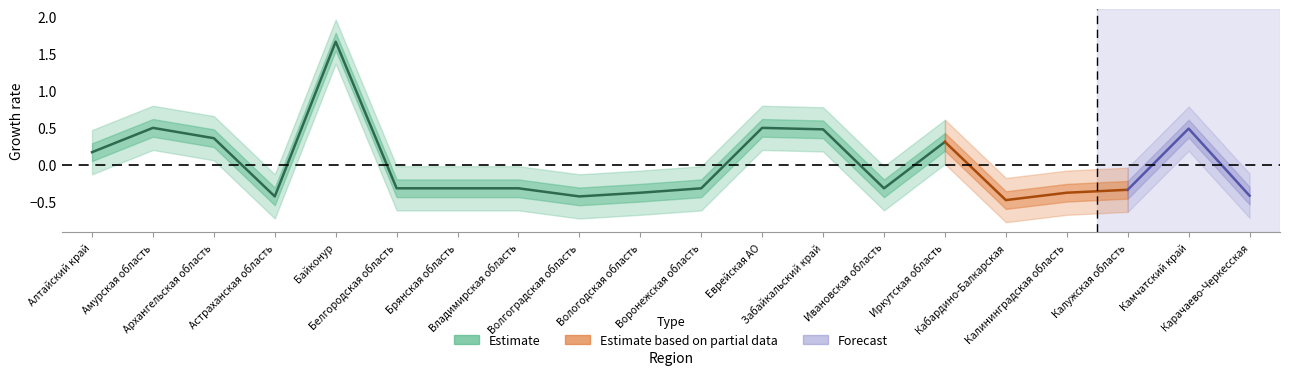

At which category does the chart reach its peak across all series?

Байконур